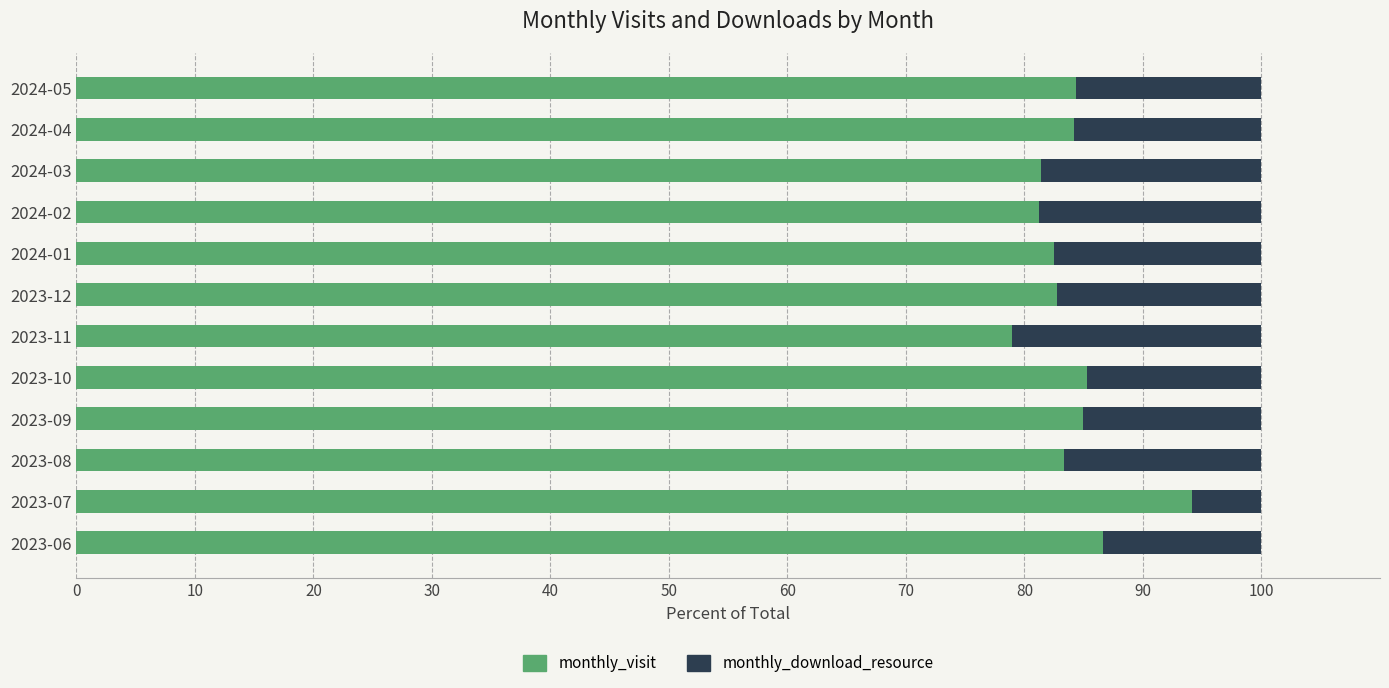

What value does the monthly_visit series have at 2023-11?

78.9